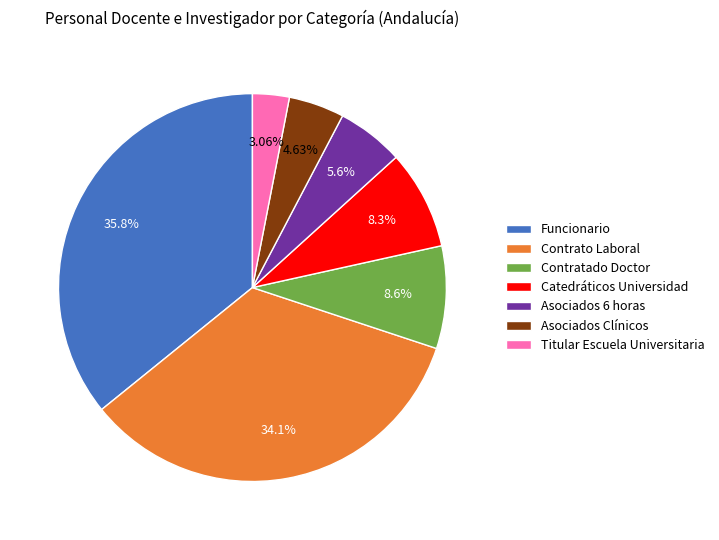

Is Asociados 6 horas the majority of the pie?

No